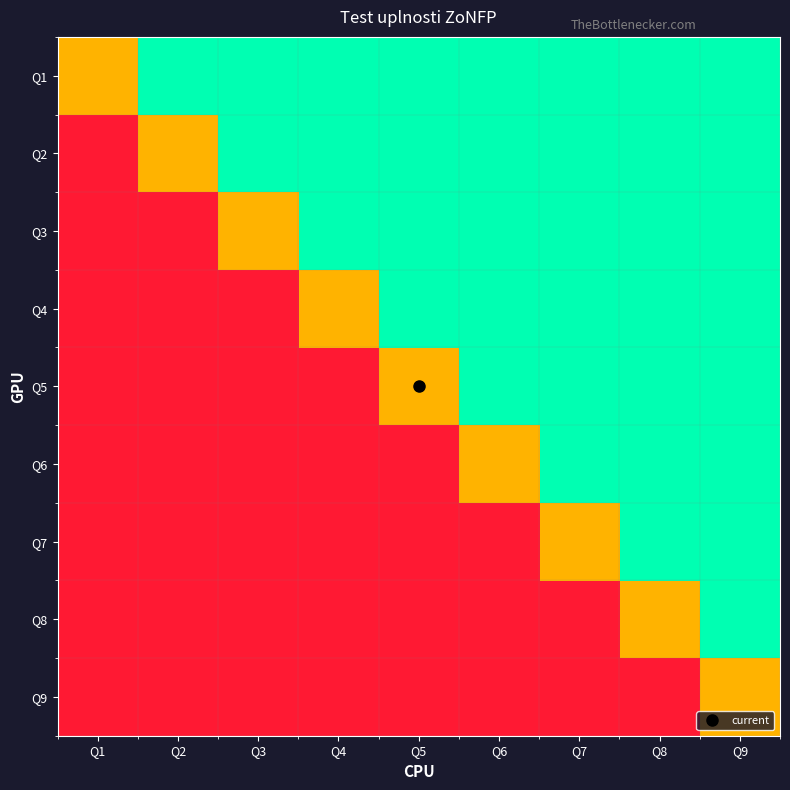

Reading left to right, what are all the values shown in this chart?

Q1: Q1=0.5	Q2=1.0	Q3=1.0	Q4=1.0	Q5=1.0	Q6=1.0	Q7=1.0	Q8=1.0	Q9=1.0
Q2: Q1=0.0	Q2=0.5	Q3=1.0	Q4=1.0	Q5=1.0	Q6=1.0	Q7=1.0	Q8=1.0	Q9=1.0
Q3: Q1=0.0	Q2=0.0	Q3=0.5	Q4=1.0	Q5=1.0	Q6=1.0	Q7=1.0	Q8=1.0	Q9=1.0
Q4: Q1=0.0	Q2=0.0	Q3=0.0	Q4=0.5	Q5=1.0	Q6=1.0	Q7=1.0	Q8=1.0	Q9=1.0
Q5: Q1=0.0	Q2=0.0	Q3=0.0	Q4=0.0	Q5=0.5	Q6=1.0	Q7=1.0	Q8=1.0	Q9=1.0
Q6: Q1=0.0	Q2=0.0	Q3=0.0	Q4=0.0	Q5=0.0	Q6=0.5	Q7=1.0	Q8=1.0	Q9=1.0
Q7: Q1=0.0	Q2=0.0	Q3=0.0	Q4=0.0	Q5=0.0	Q6=0.0	Q7=0.5	Q8=1.0	Q9=1.0
Q8: Q1=0.0	Q2=0.0	Q3=0.0	Q4=0.0	Q5=0.0	Q6=0.0	Q7=0.0	Q8=0.5	Q9=1.0
Q9: Q1=0.0	Q2=0.0	Q3=0.0	Q4=0.0	Q5=0.0	Q6=0.0	Q7=0.0	Q8=0.0	Q9=0.5